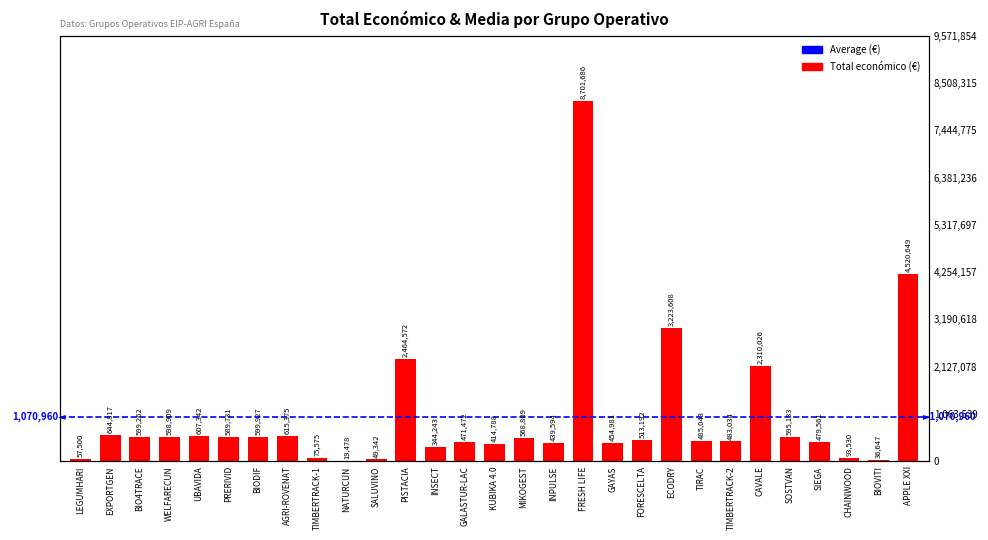

What is the smallest value displayed?

19478